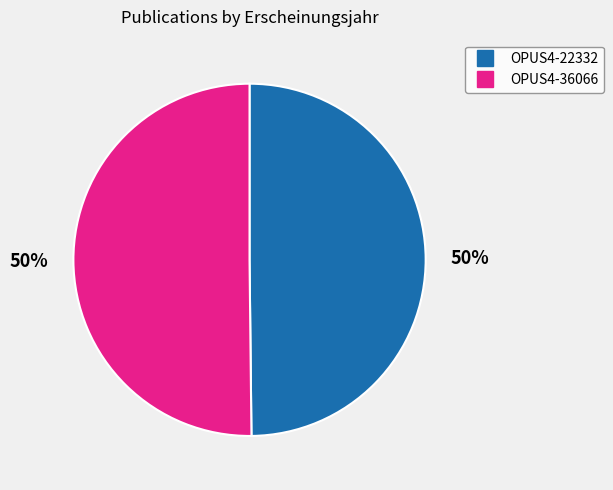

To the nearest percent, what percentage of the pie is OPUS4-22332?

50%